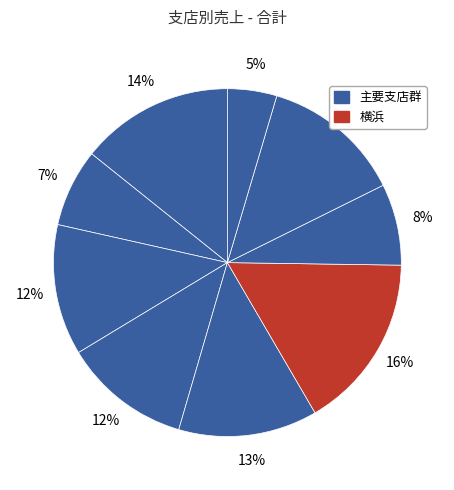

How many slices are in this pie chart?

9